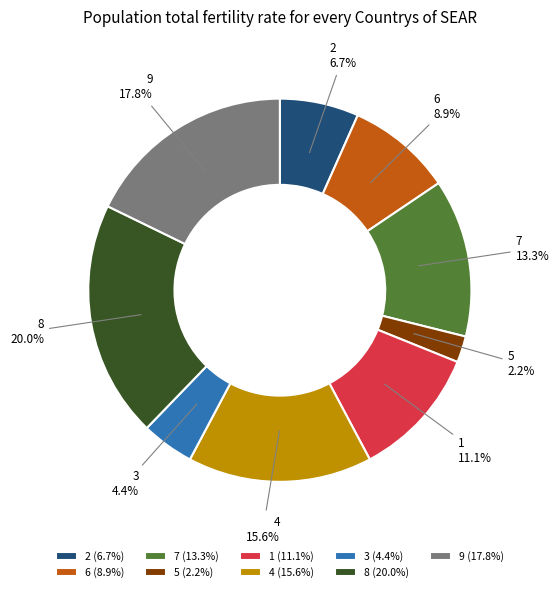

To the nearest percent, what portion does 9 represent?

18%